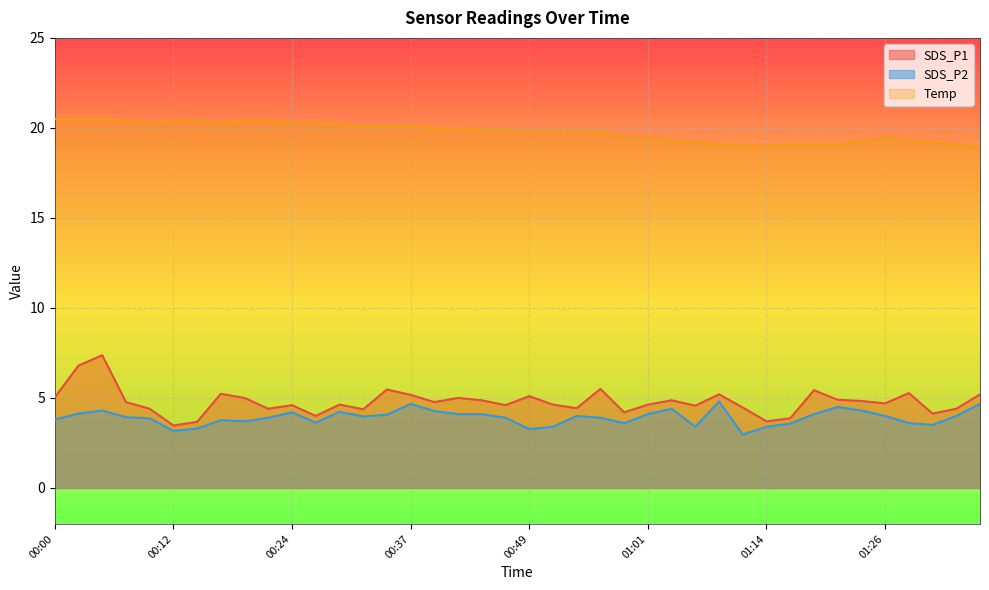

What is the sum of the Temp values at 00:49 and 01:34?

38.9